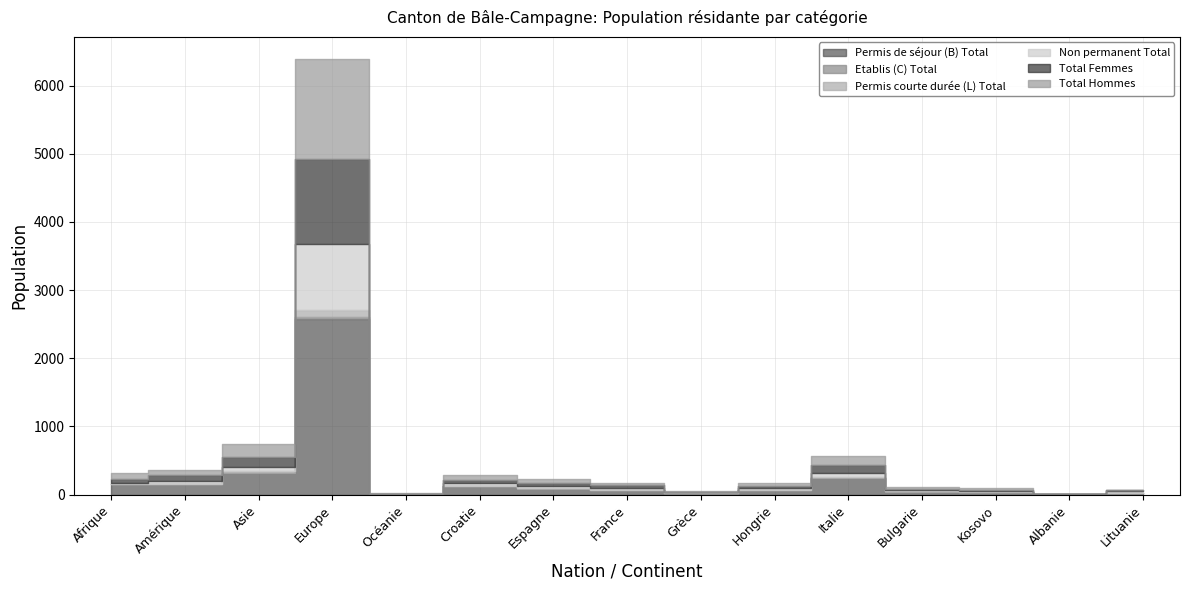

What is the approximate value of Permis de séjour (B) Total at Lituanie?

19